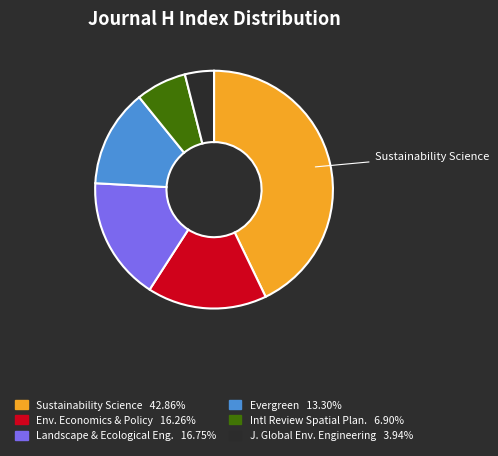

Is there any slice that represents more than half of the pie?

No